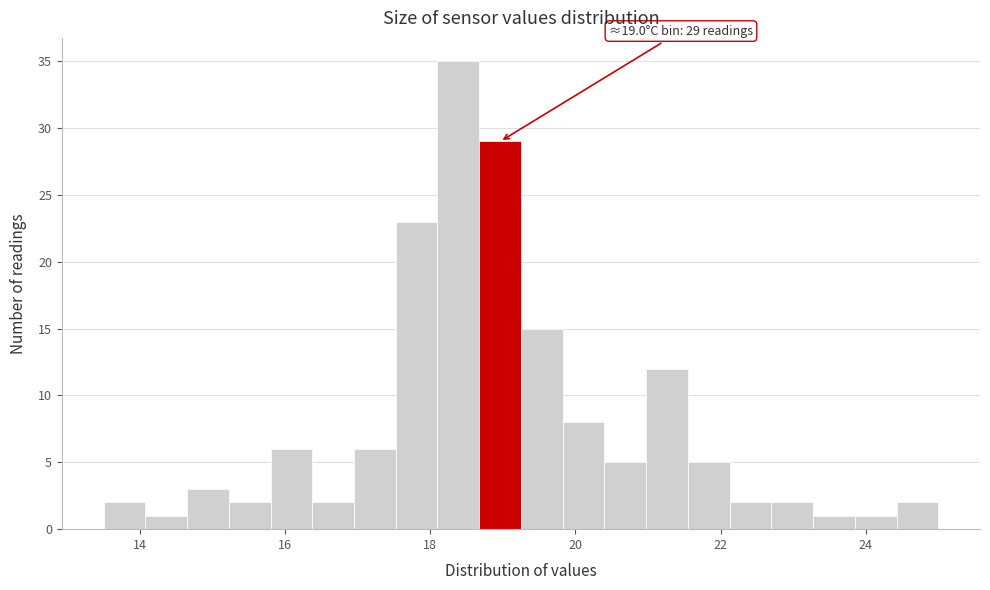

Around what value on the x-axis is the tallest bar? Give the approximate position of its centre, as read against the axis.

18.4